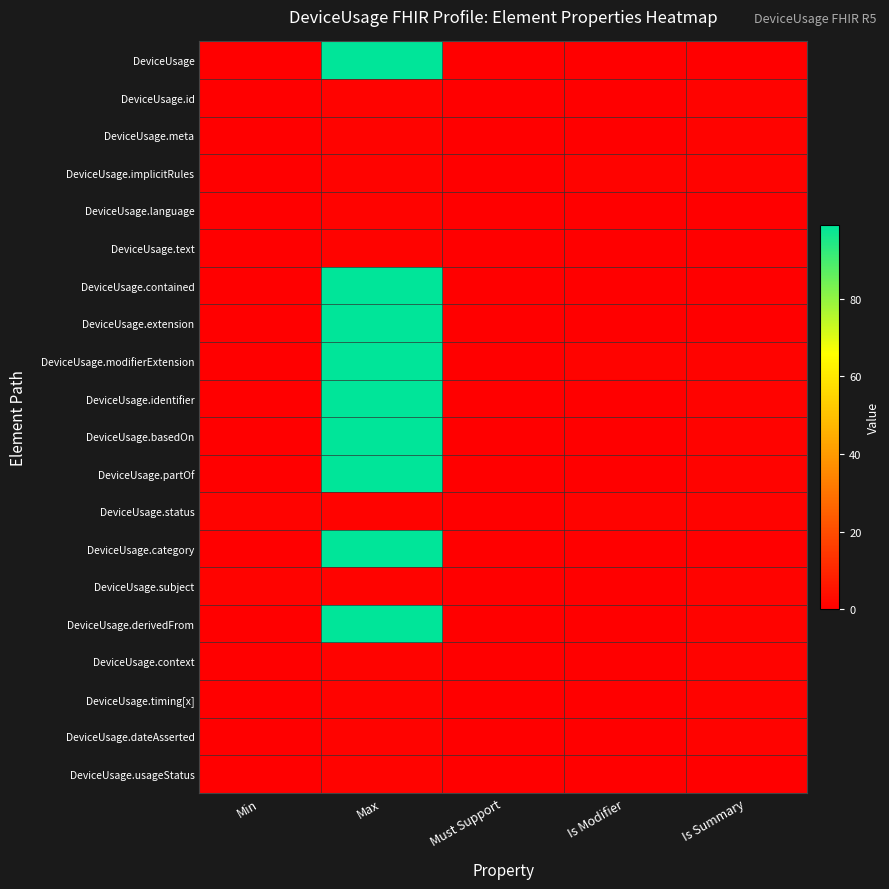

Count the number of data series in this chart.

20